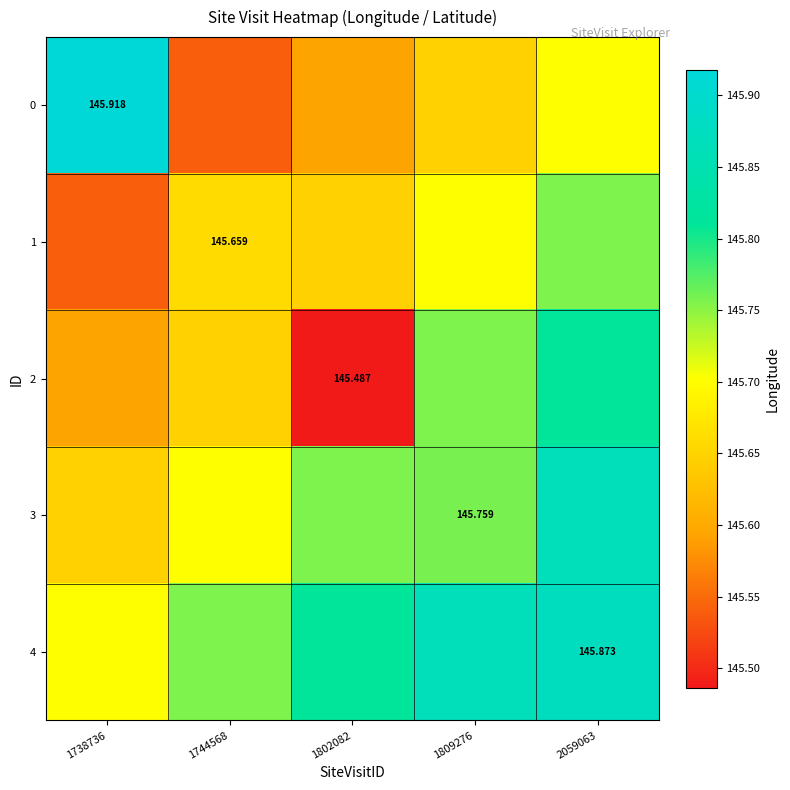

At which label does 3 reach its minimum?

1738736